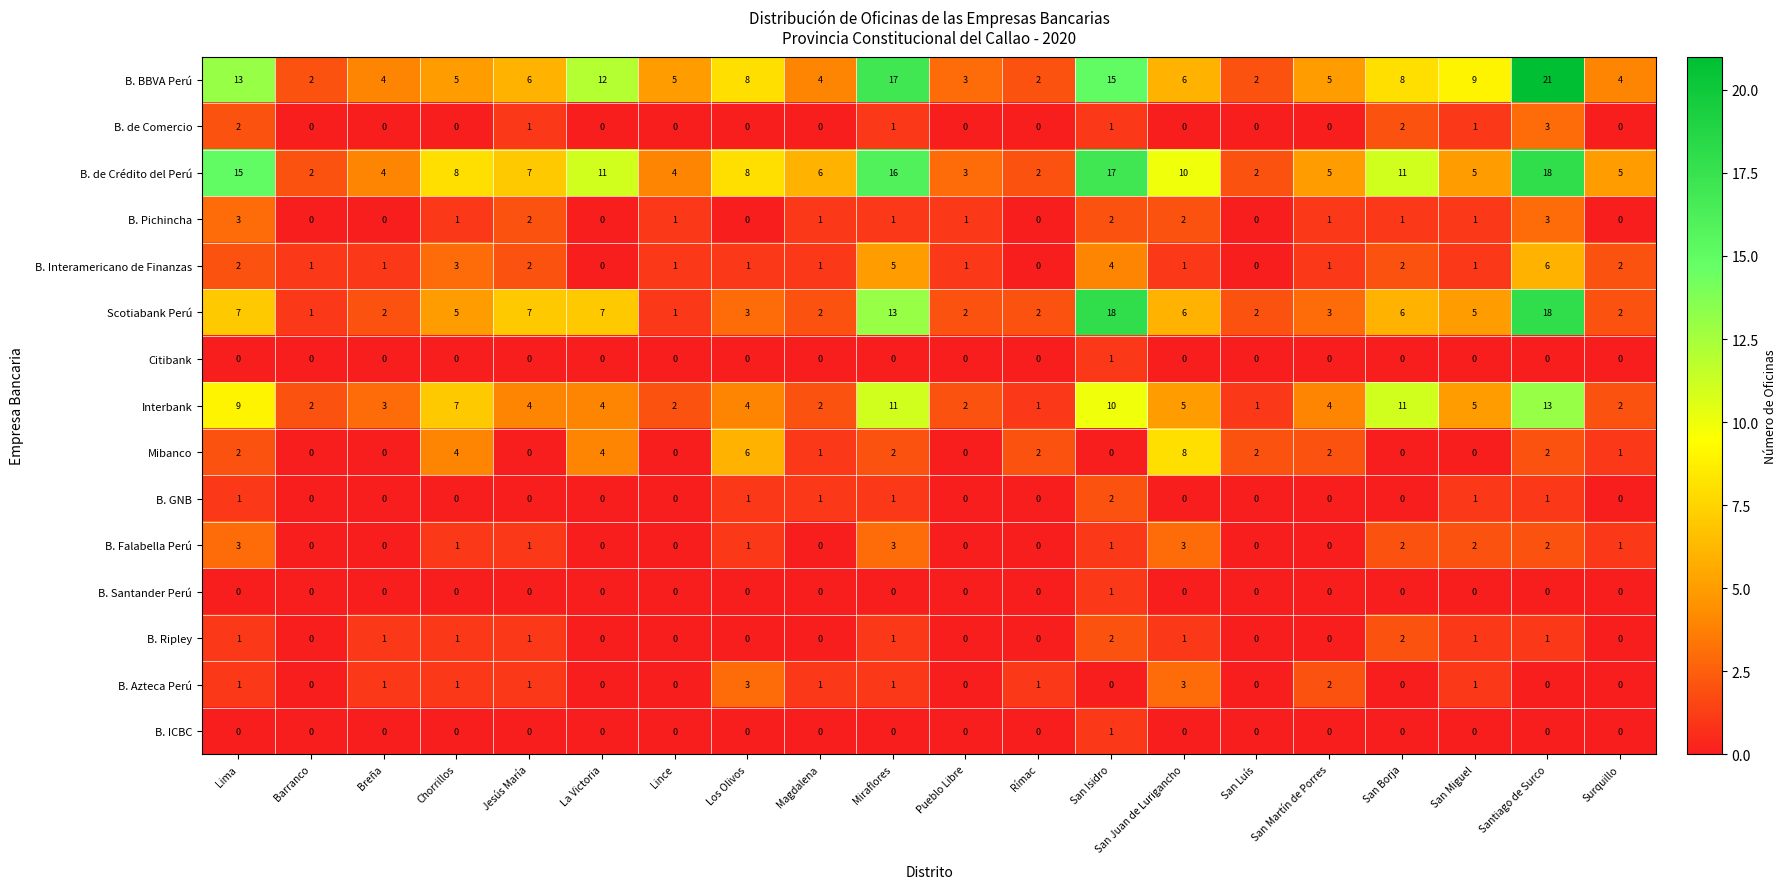

True or false: B. GNB has a value of 1 at San Borja.

False